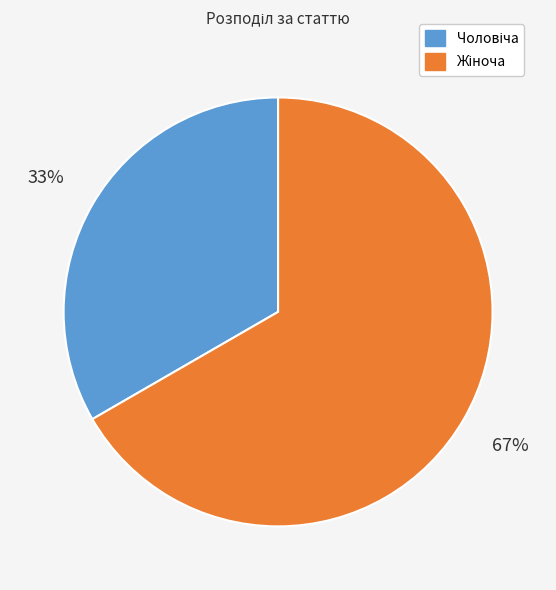

How many slices are in this pie chart?

2